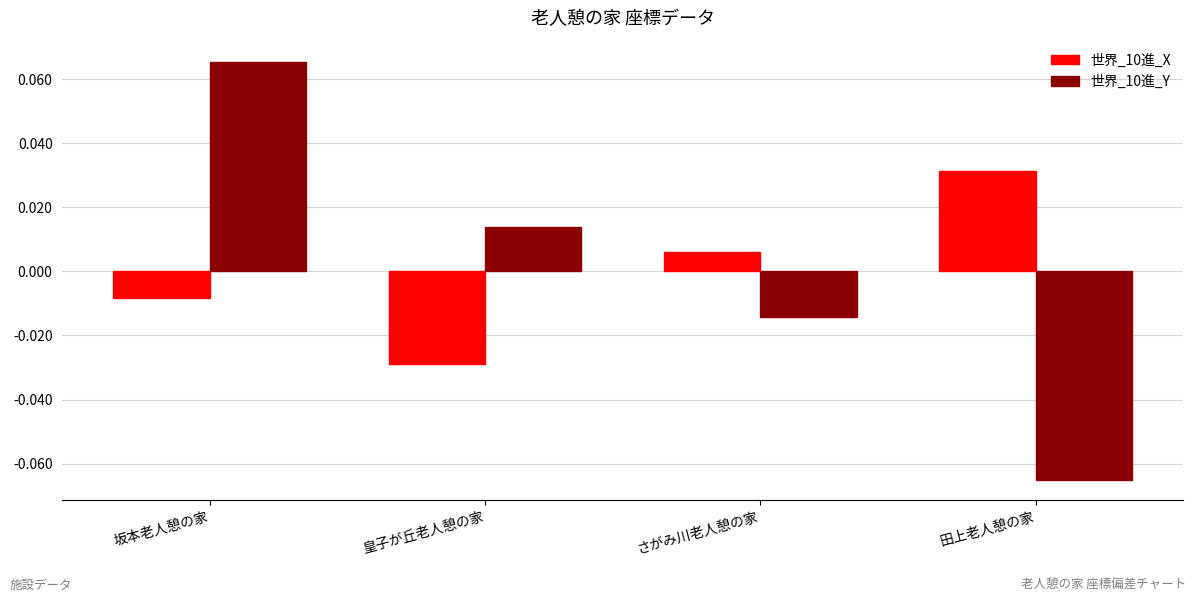

Which series changed the most between 坂本老人憩の家 and 田上老人憩の家?

世界_10進_Y